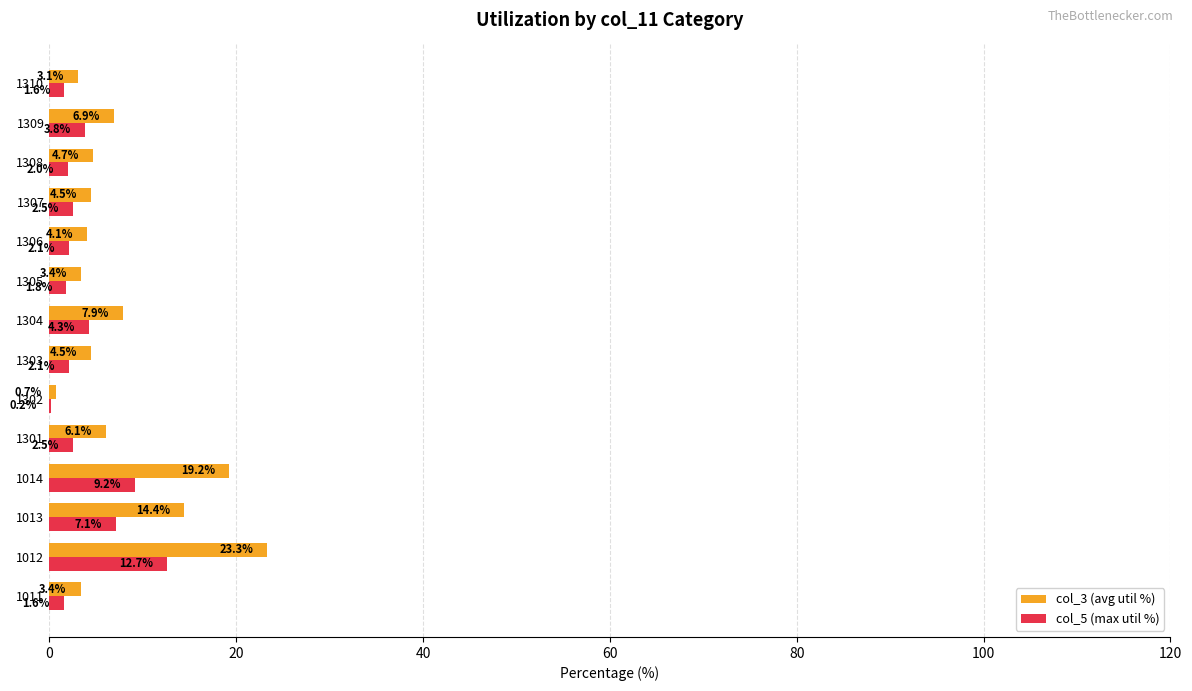

What is the total value across all series at 1310?

4.7